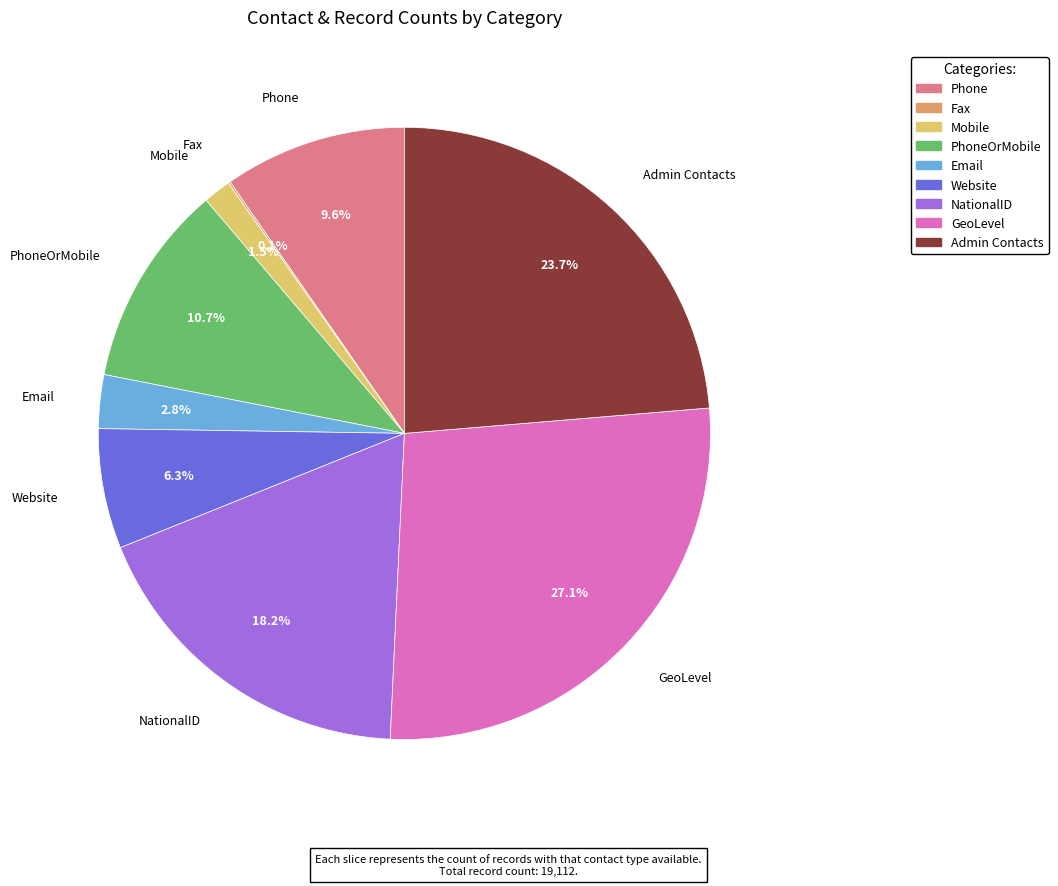

Is there a majority slice in this chart?

No